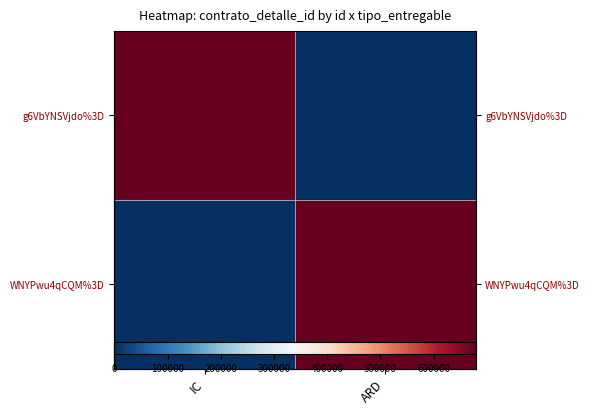

Which category has the lowest value in the WNYPwu4qCQM%3D series?

IC